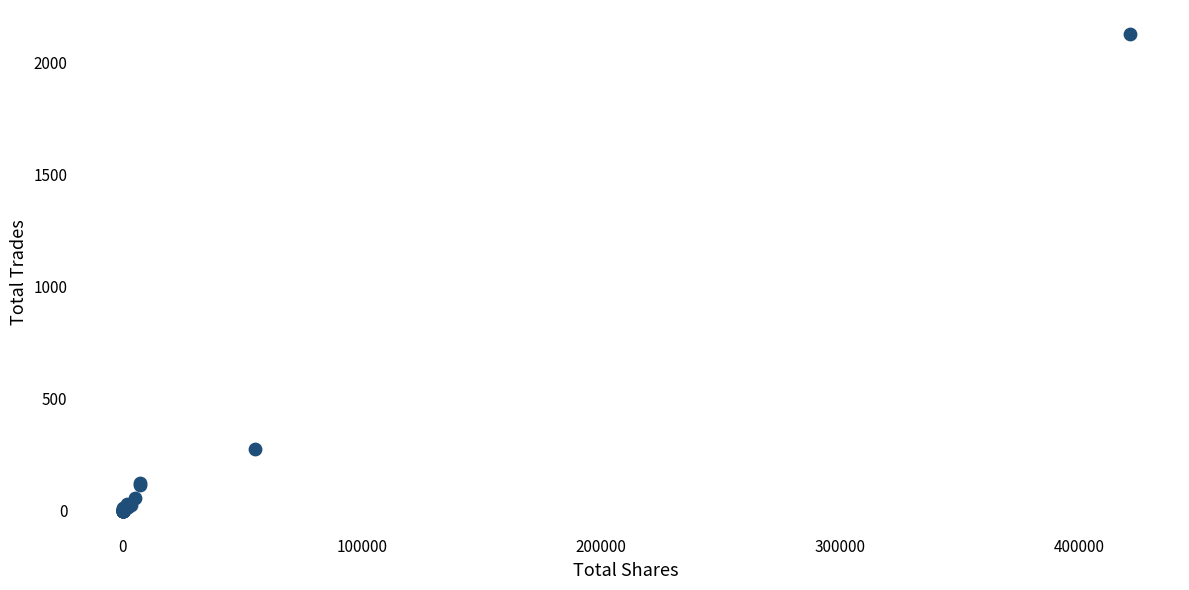

What Y value in the scatter plot is closest to 1063?

276